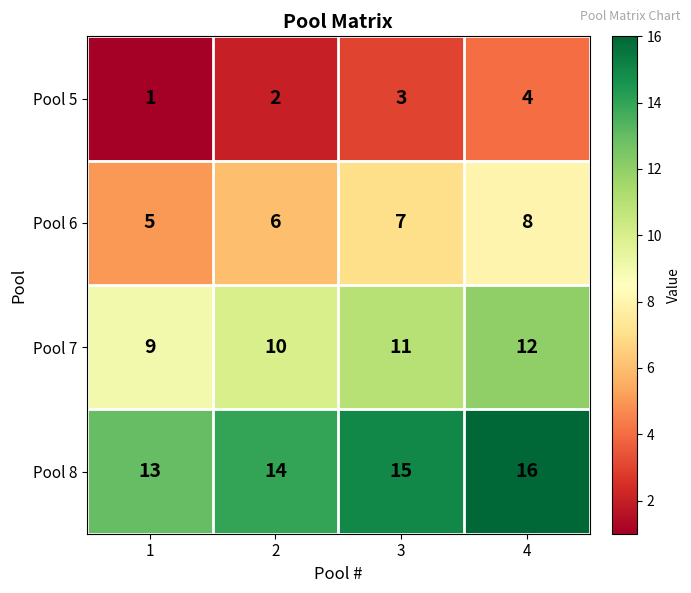

What is the sum of the Pool 7 values at 1 and 4?

21